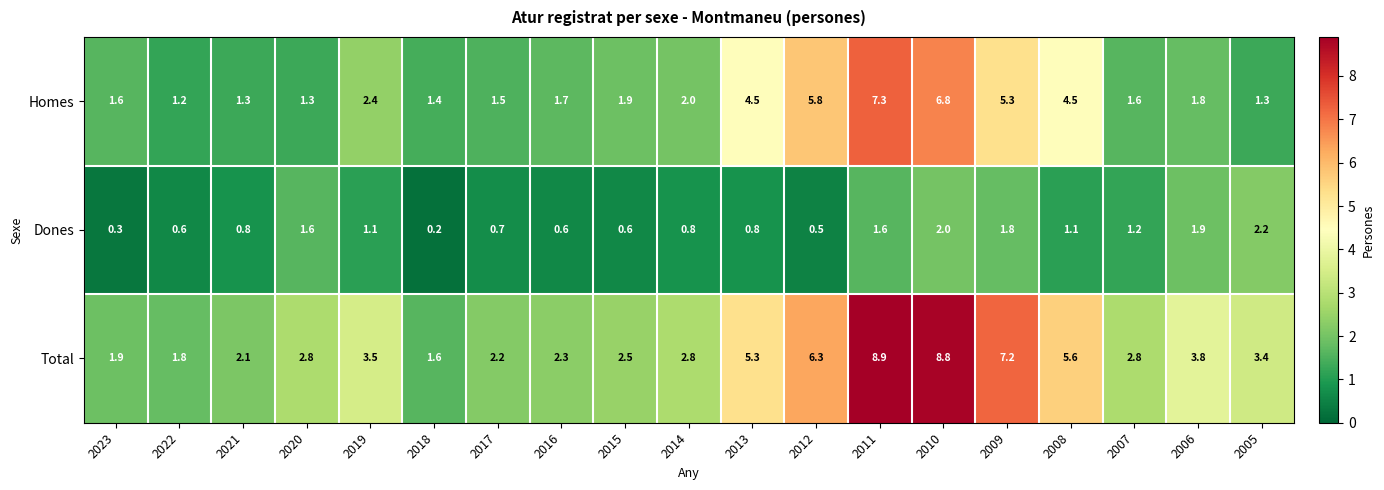

Rank the series at 2019 from lowest to highest value.

Dones, Homes, Total